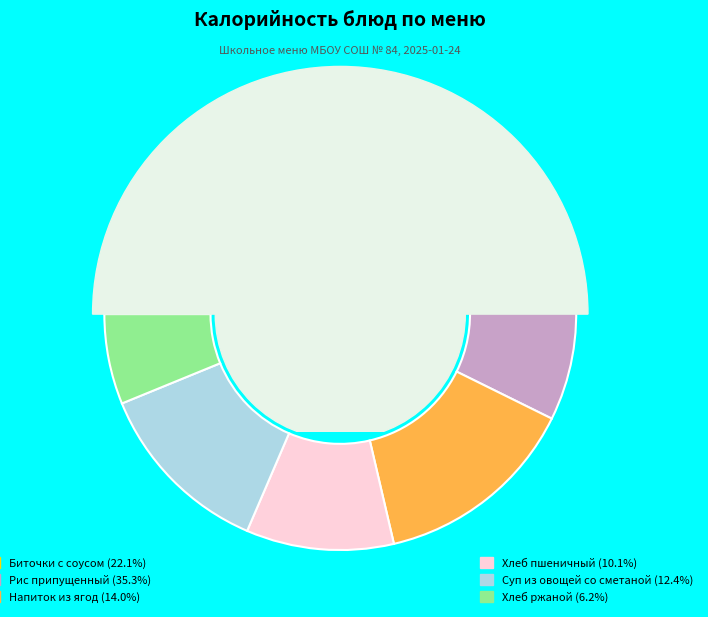

Combined, what portion of the pie is Хлеб ржаной and Суп из овощей со сметаной?

18.5%